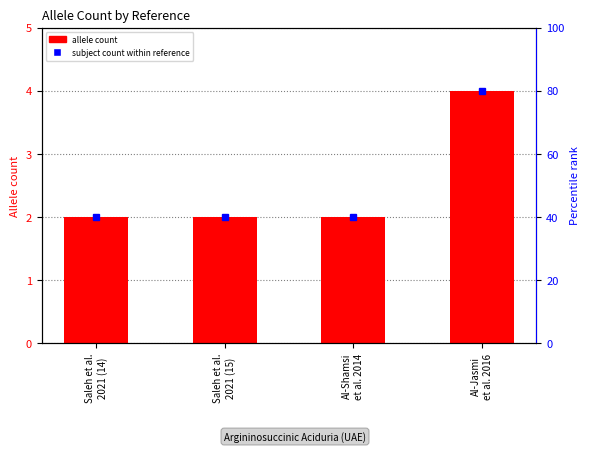

Rank the categories by value from lowest to highest.

Saleh et al.
2021 (14), Saleh et al.
2021 (15), Al-Shamsi
et al. 2014, Al-Jasmi
et al. 2016